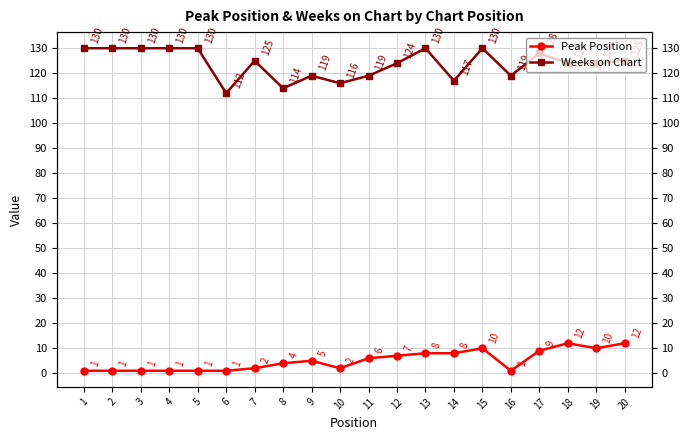

What is the total value across all series at 13?

138